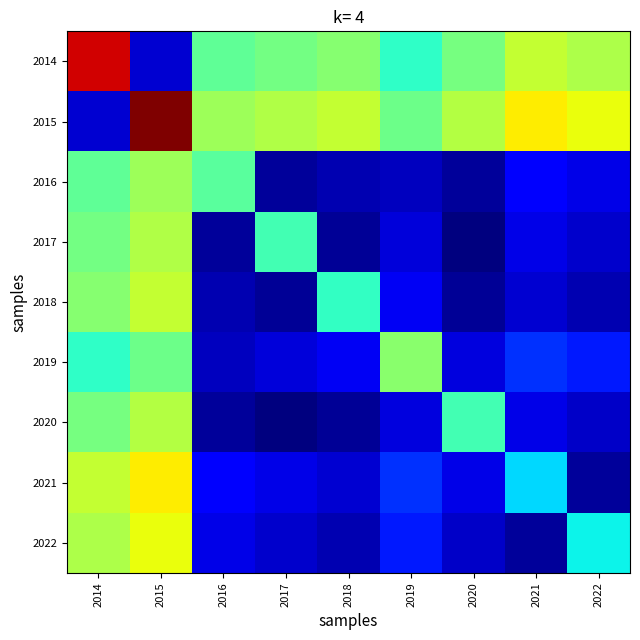

Between 2016 and 2019, which is larger?

2016